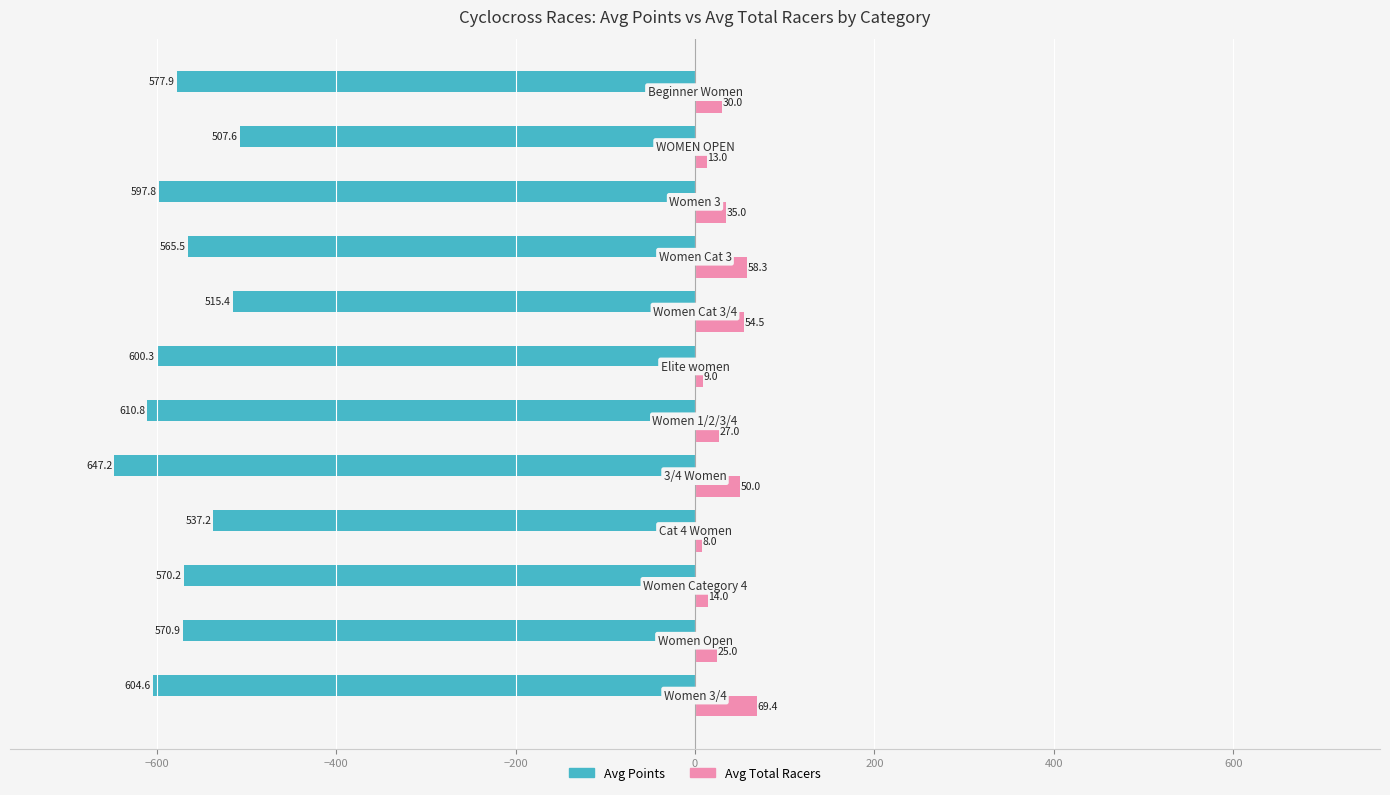

List the series in order of their peak value, lowest first.

Avg Points, Avg Total Racers